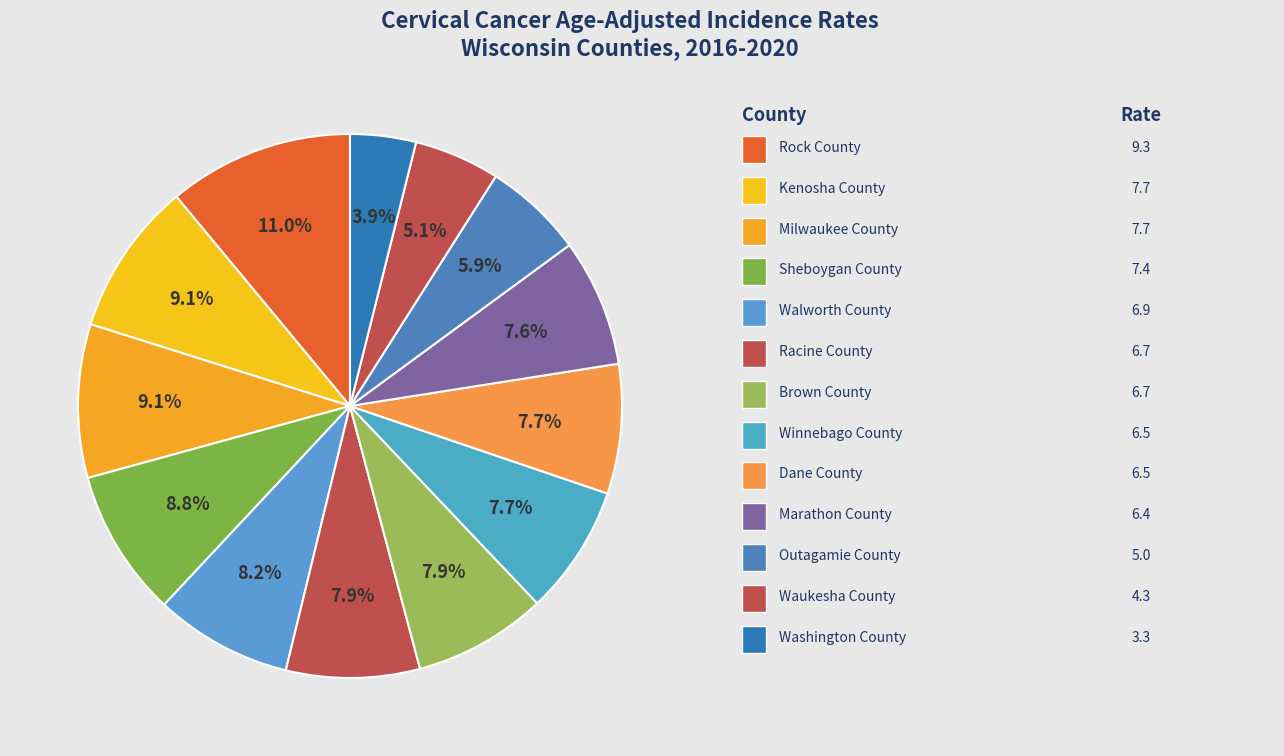

How many segments does this pie chart have?

13